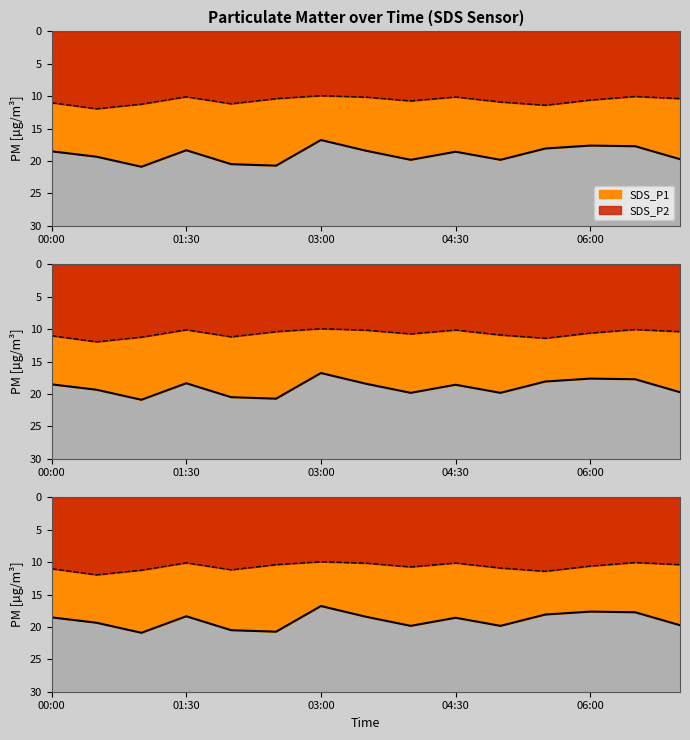

What is the value of the SDS_P1 point at the 10th from the left?

18.6